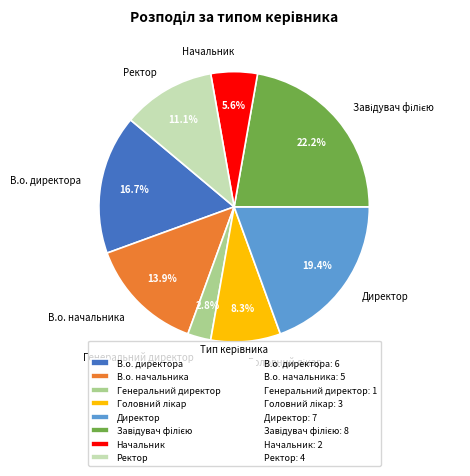

True or false: В.о. директора accounts for 28% of the total.

False